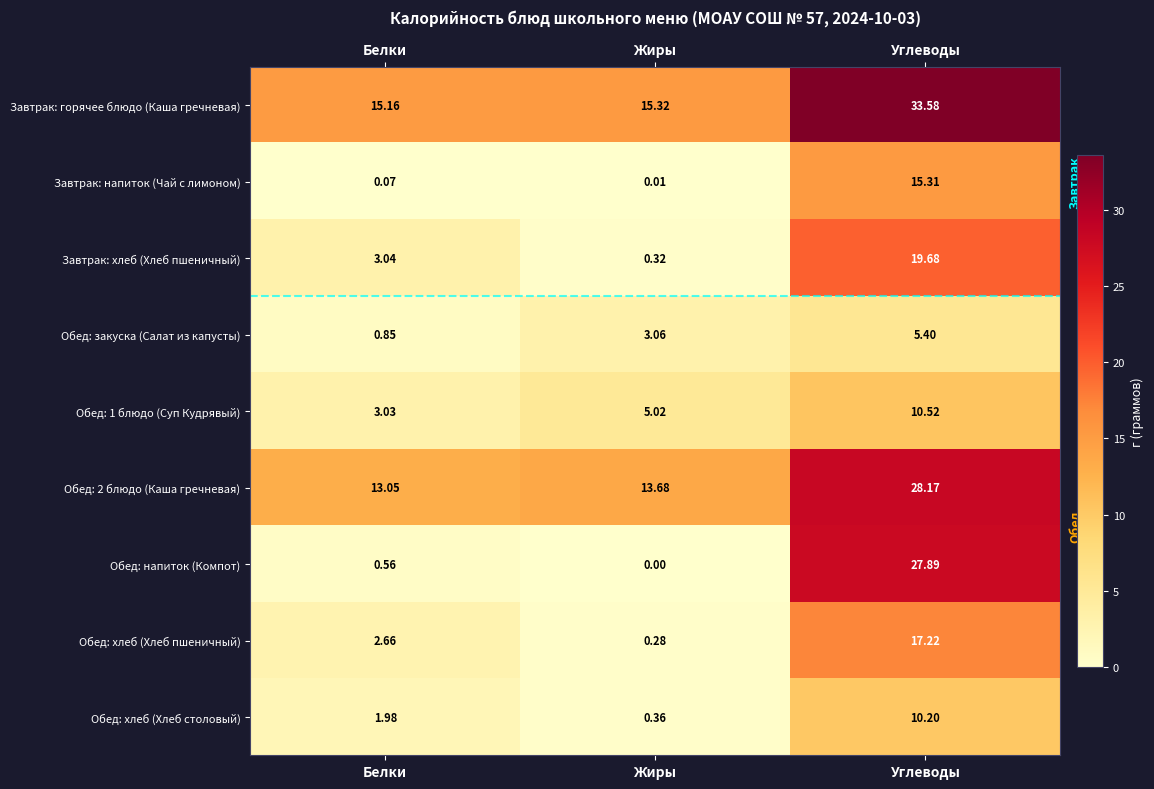

Which series has the largest total across all categories?

Завтрак: горячее блюдо (Каша гречневая)